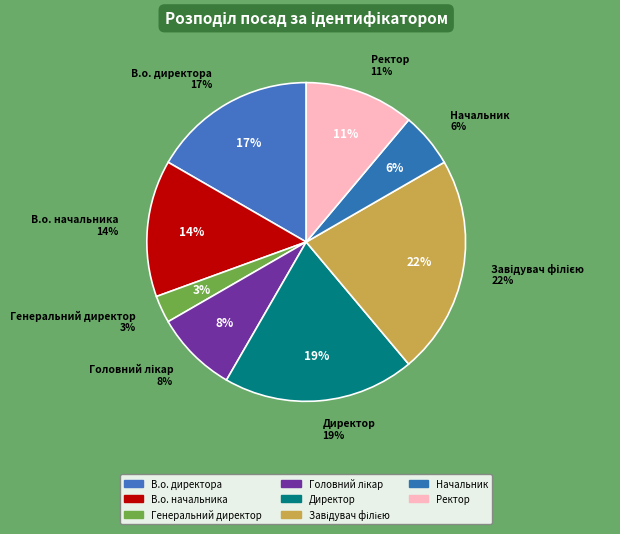

Which has a higher value, Завідувач філією or В.о. директора?

Завідувач філією